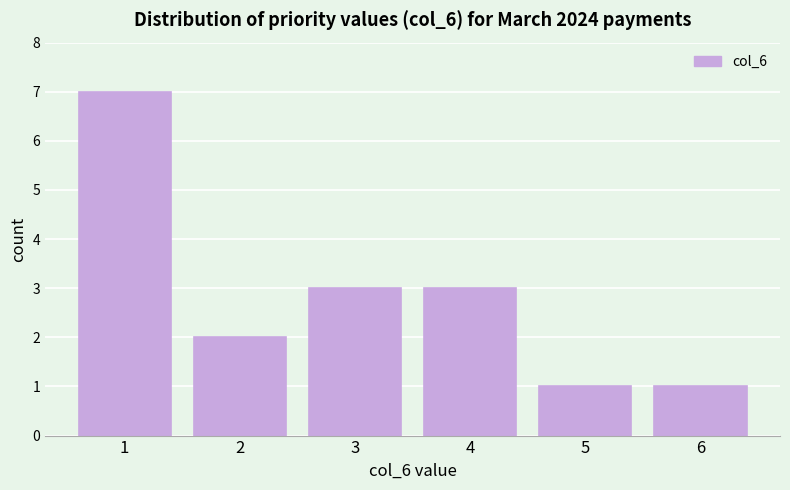

Reading right to left, transcribe all the data shown in this chart.

1	1	3	3	2	7